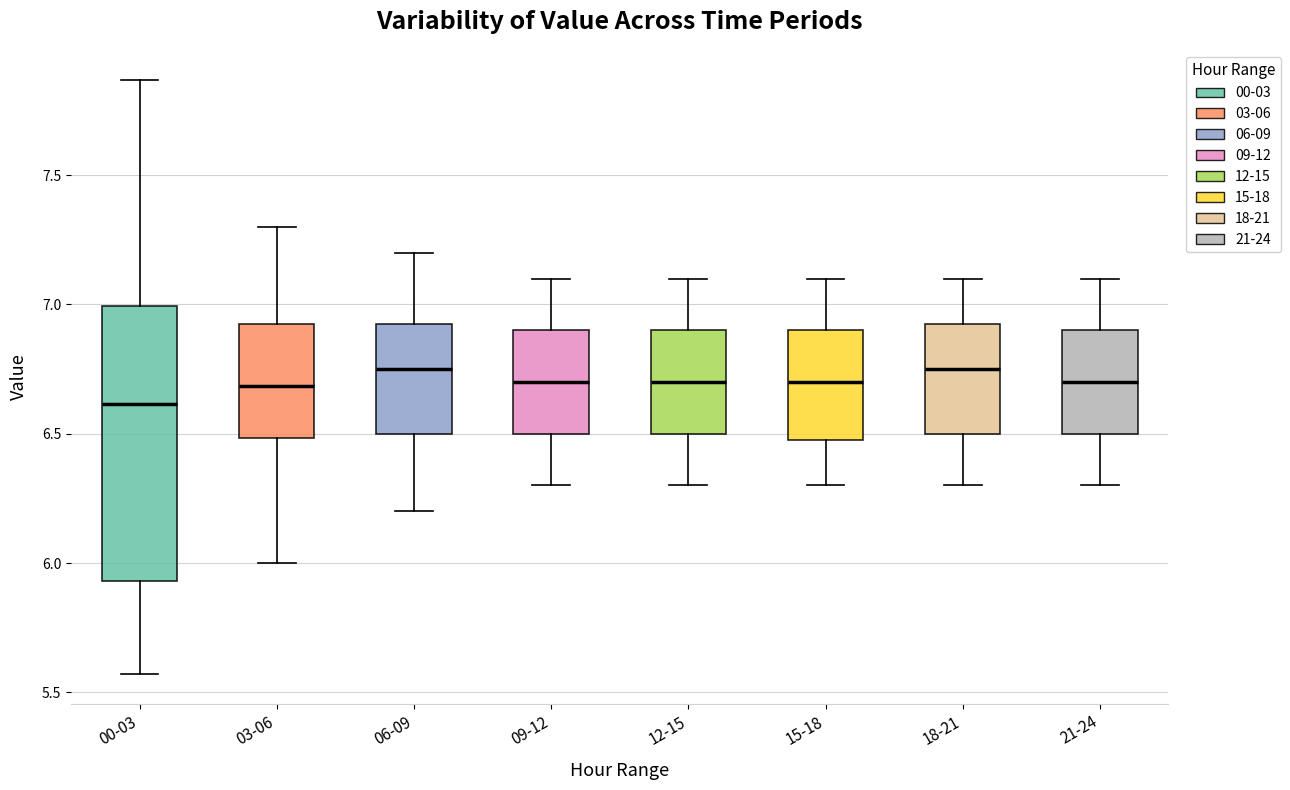

Which box's median line is the lowest?

00-03